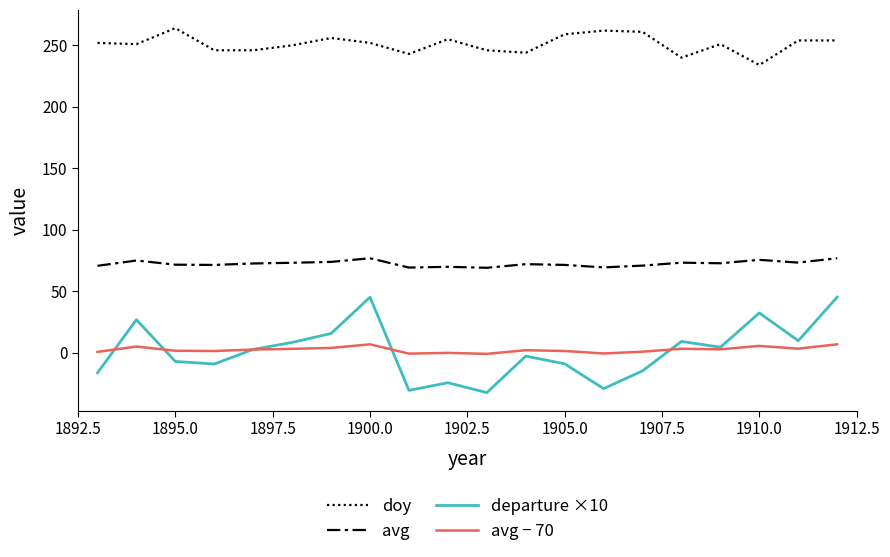

How many lines are shown in the chart?

4